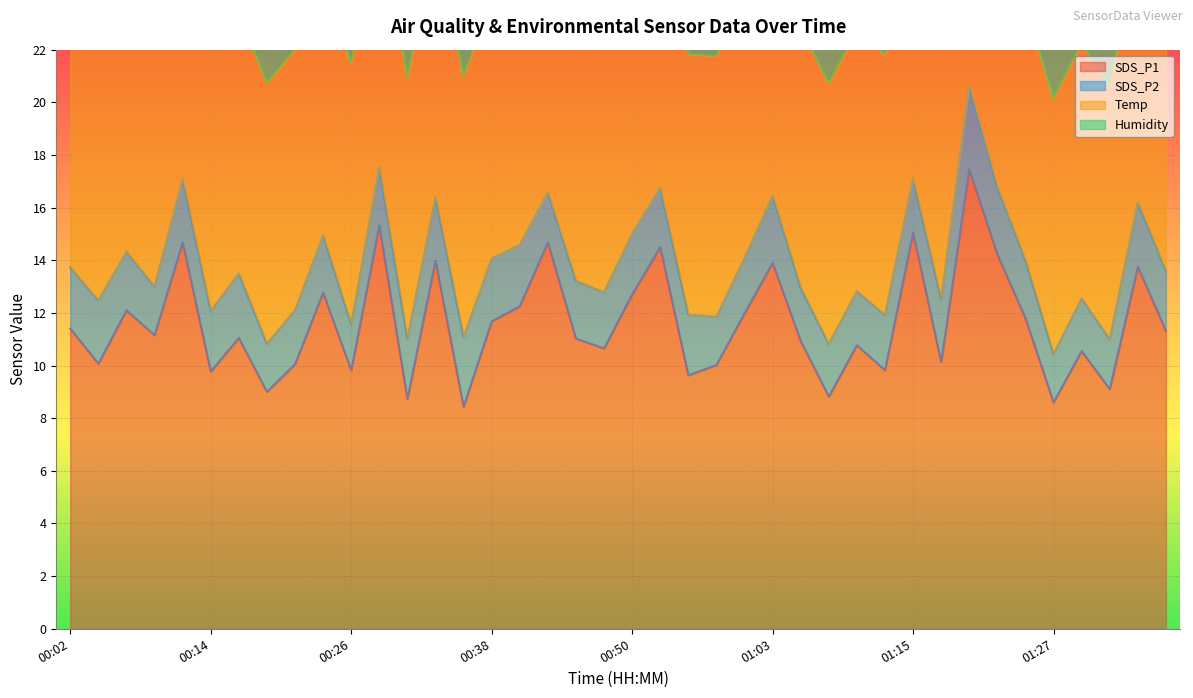

How many values in the SDS_P1 series are below 11?

18